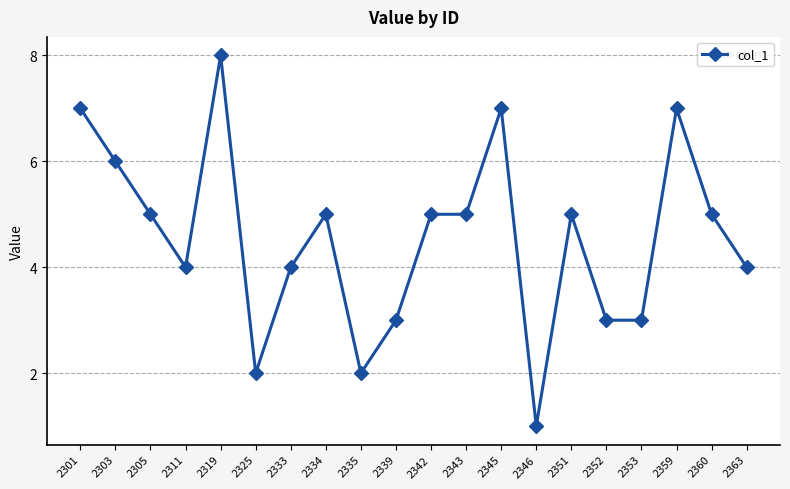

Where does the data first go above 5?

2301